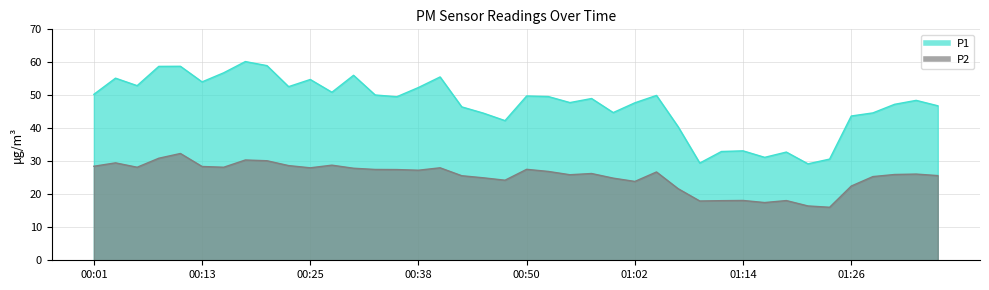

At which category does the chart reach its minimum across all series?

01:24